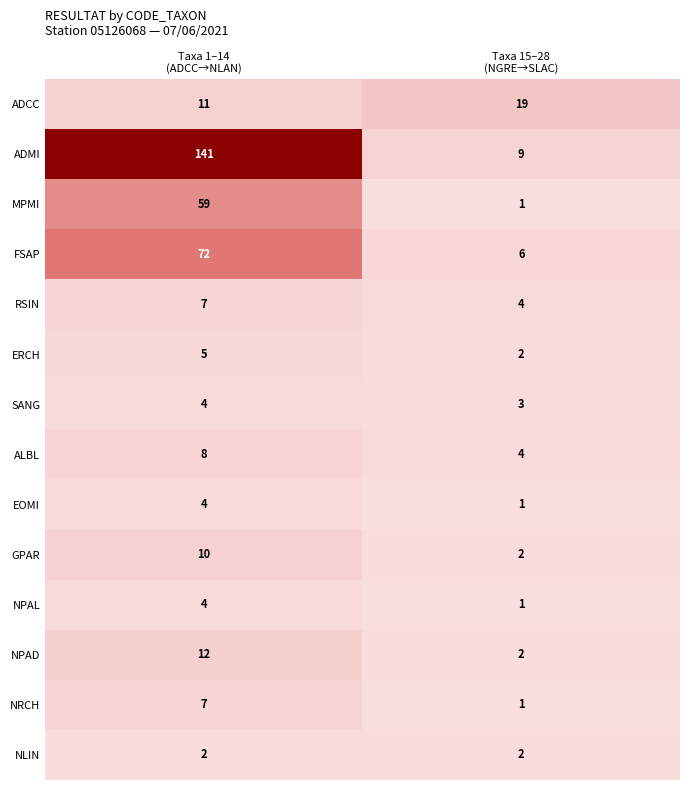

Which series has the largest range (max minus min)?

ADMI